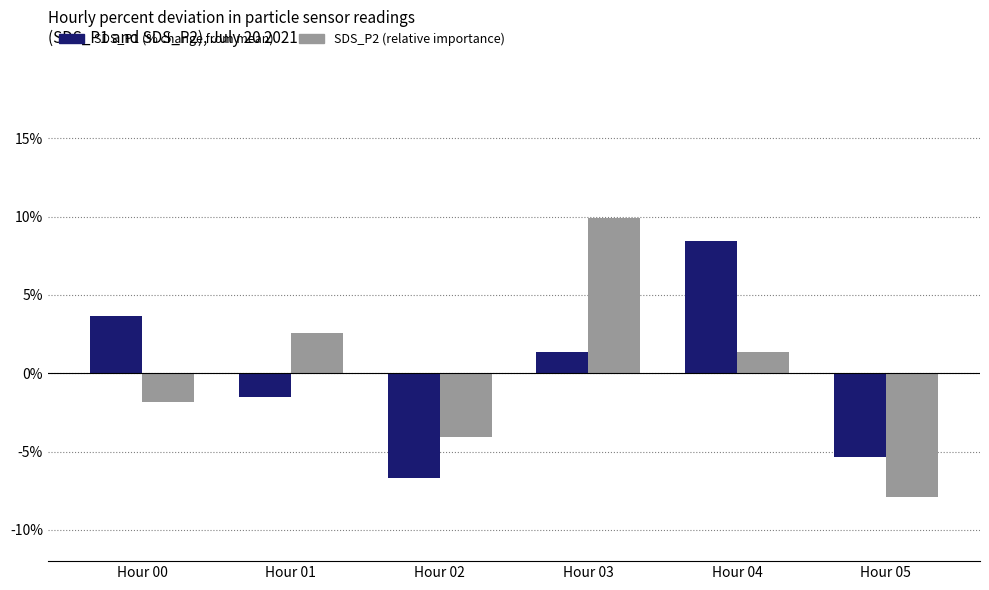

The SDS_P2 (relative importance) series shows 2.6 at Hour 01. True or false?

True